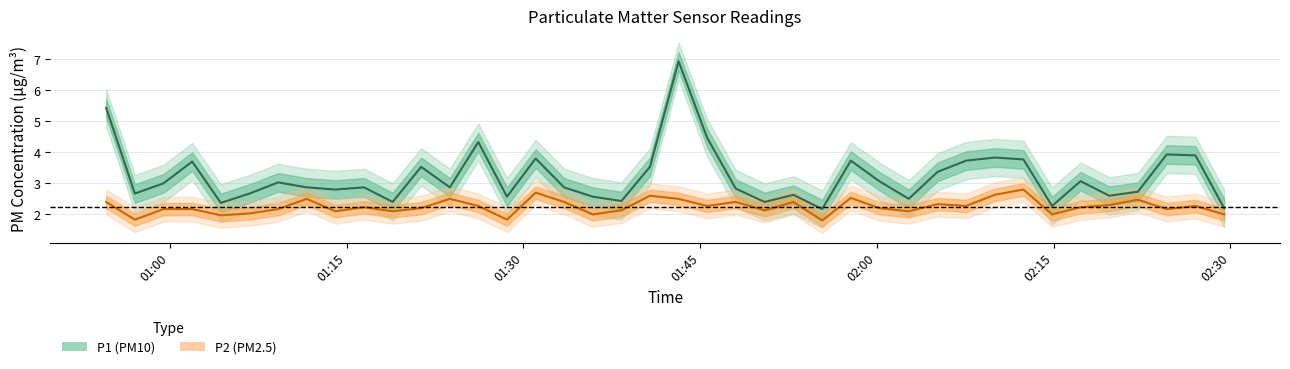

What are all the series names shown in the legend?

P1, P2